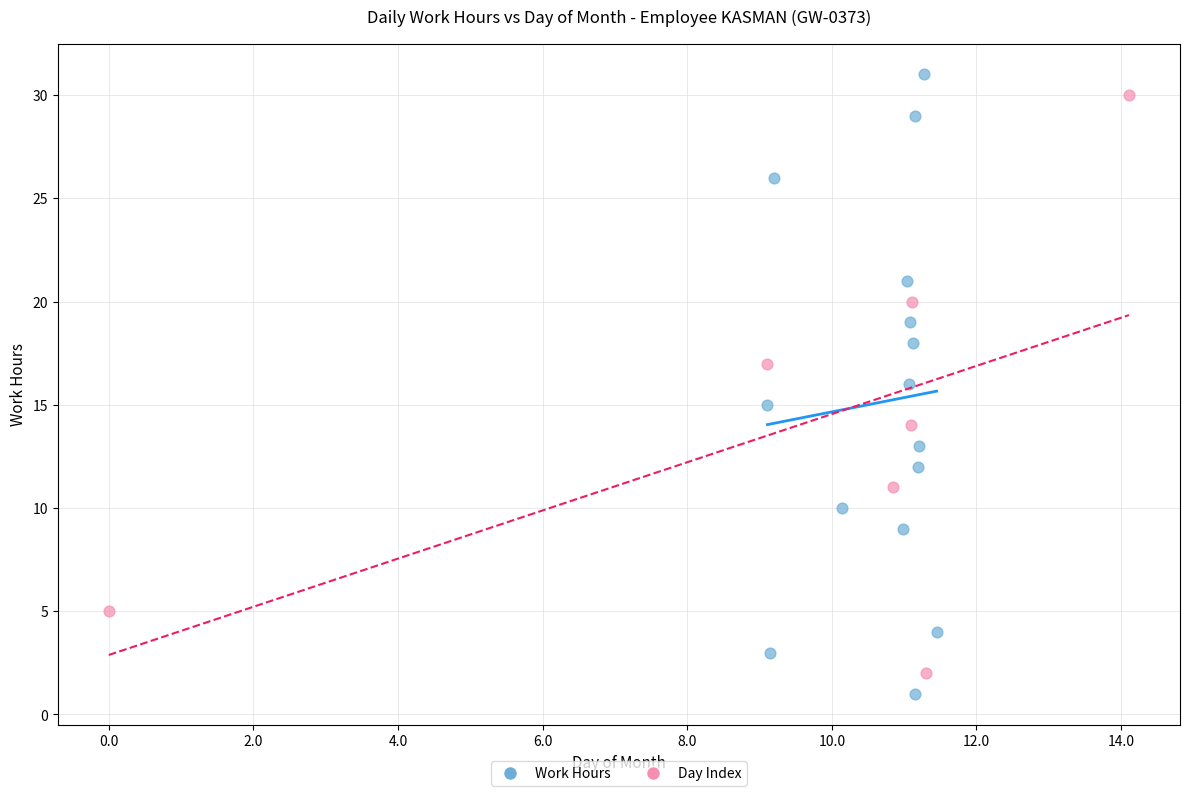

Which series has the largest Y range (max minus min)?

Work Hours